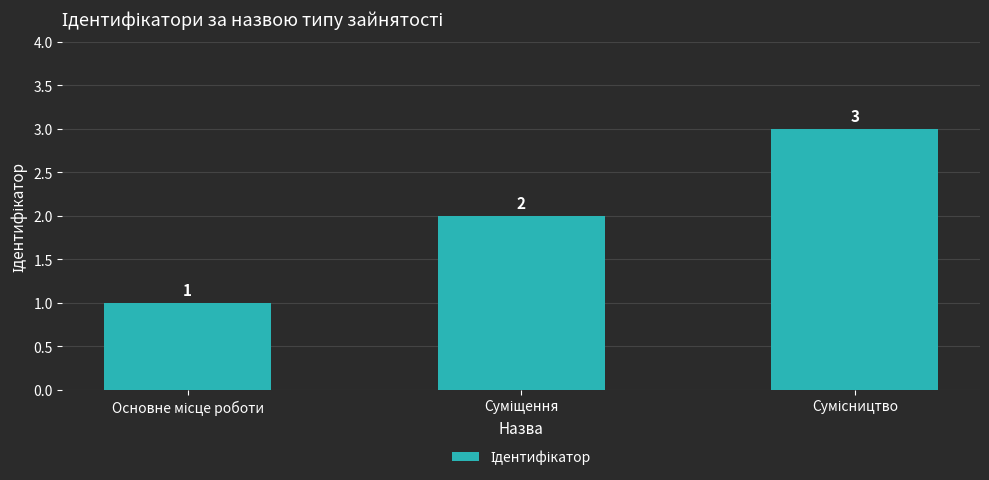

How many values are between 1 and 3?

3